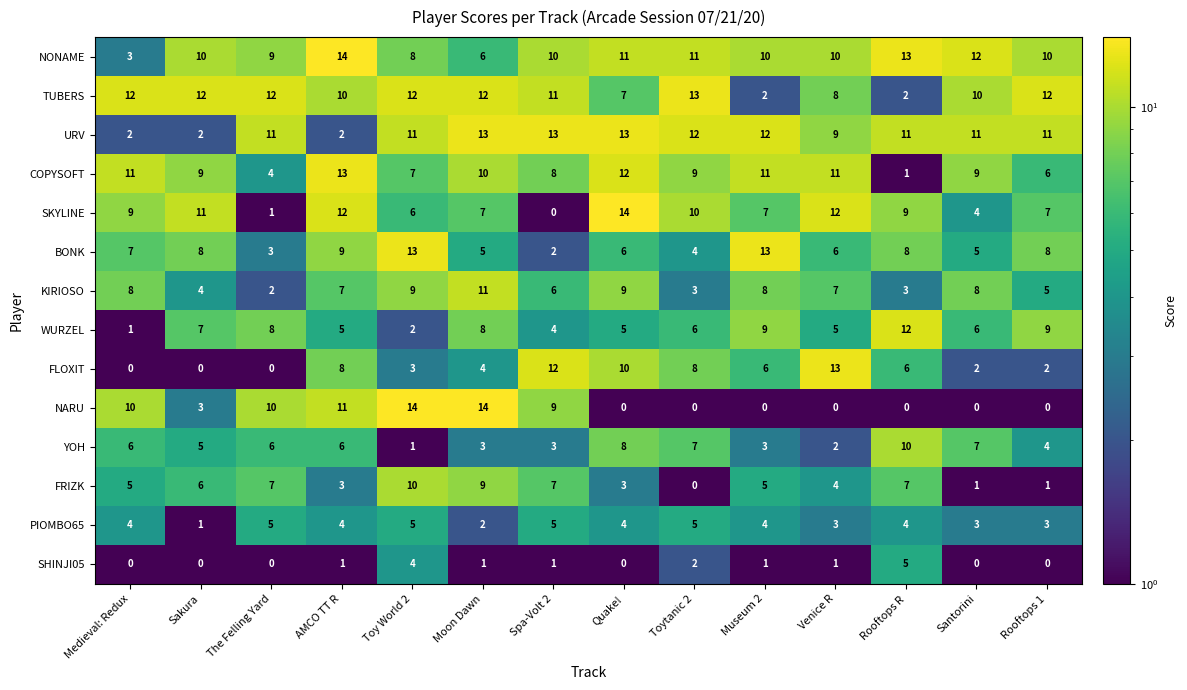

What is the spread (max minus min) of values at Rooftops 1?

12